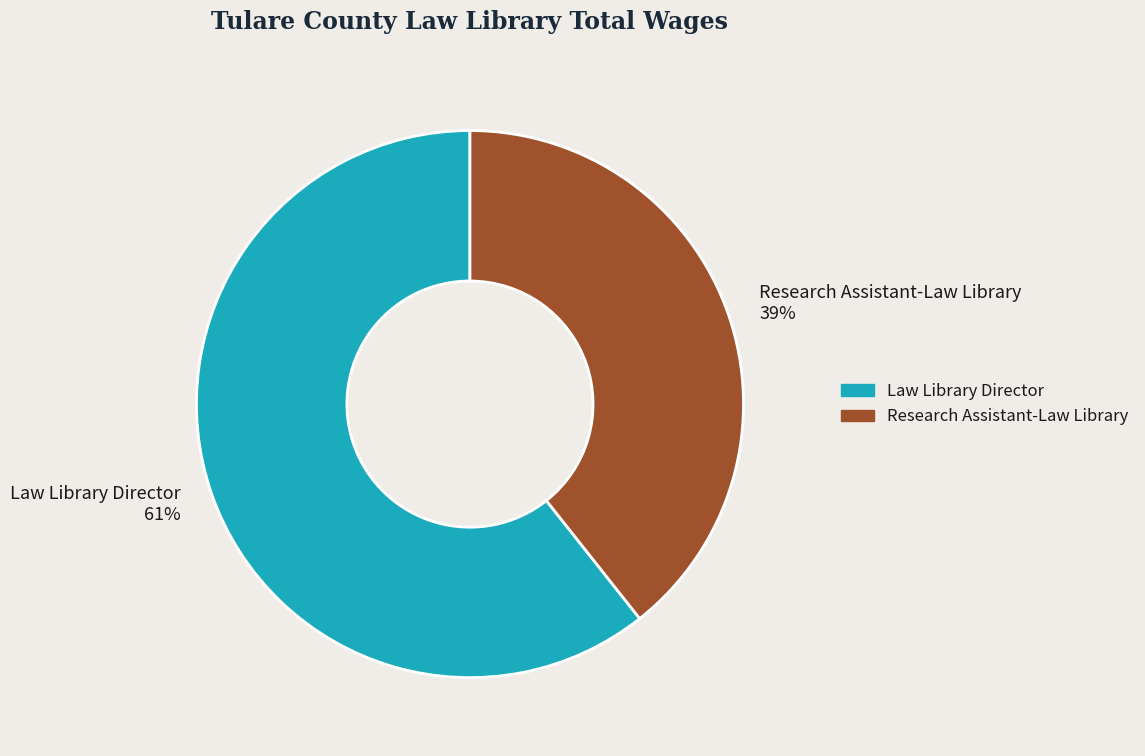

Is there any slice that represents more than half of the pie?

Yes